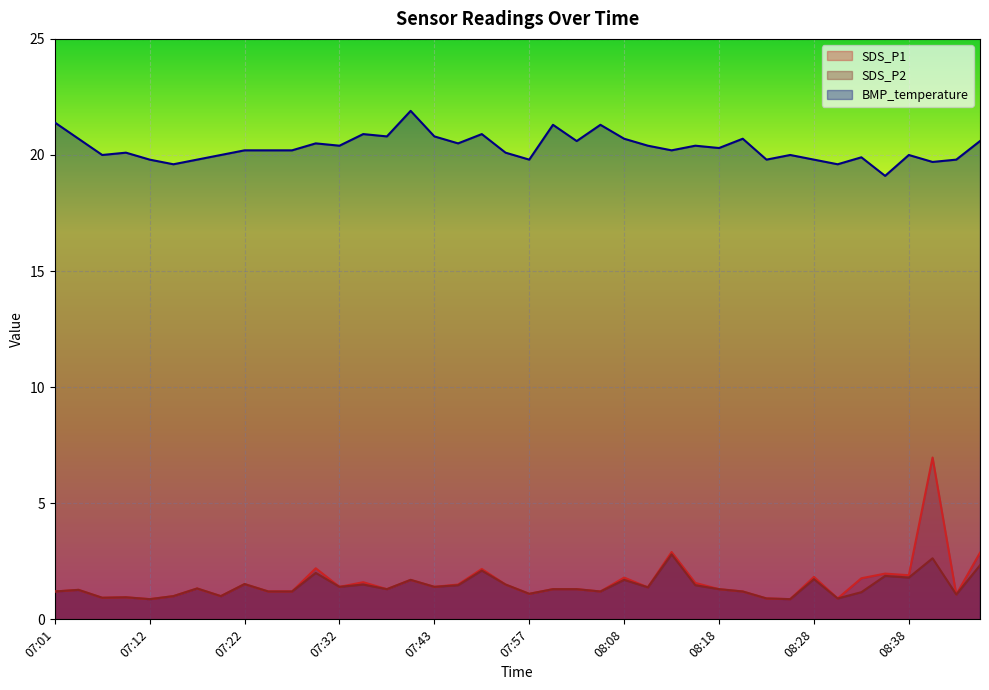

What is the label of the 17th point from the right?

08:05